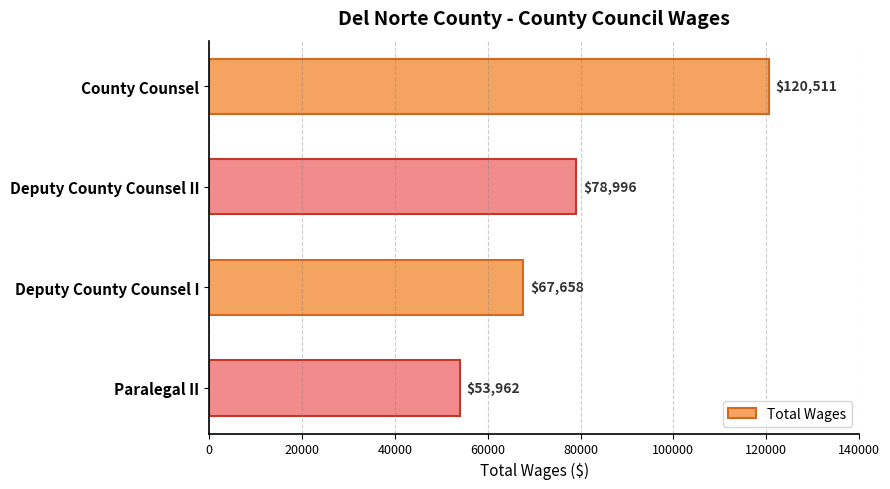

Approximately how many times larger is the value at Paralegal II compared to County Counsel?

0.4